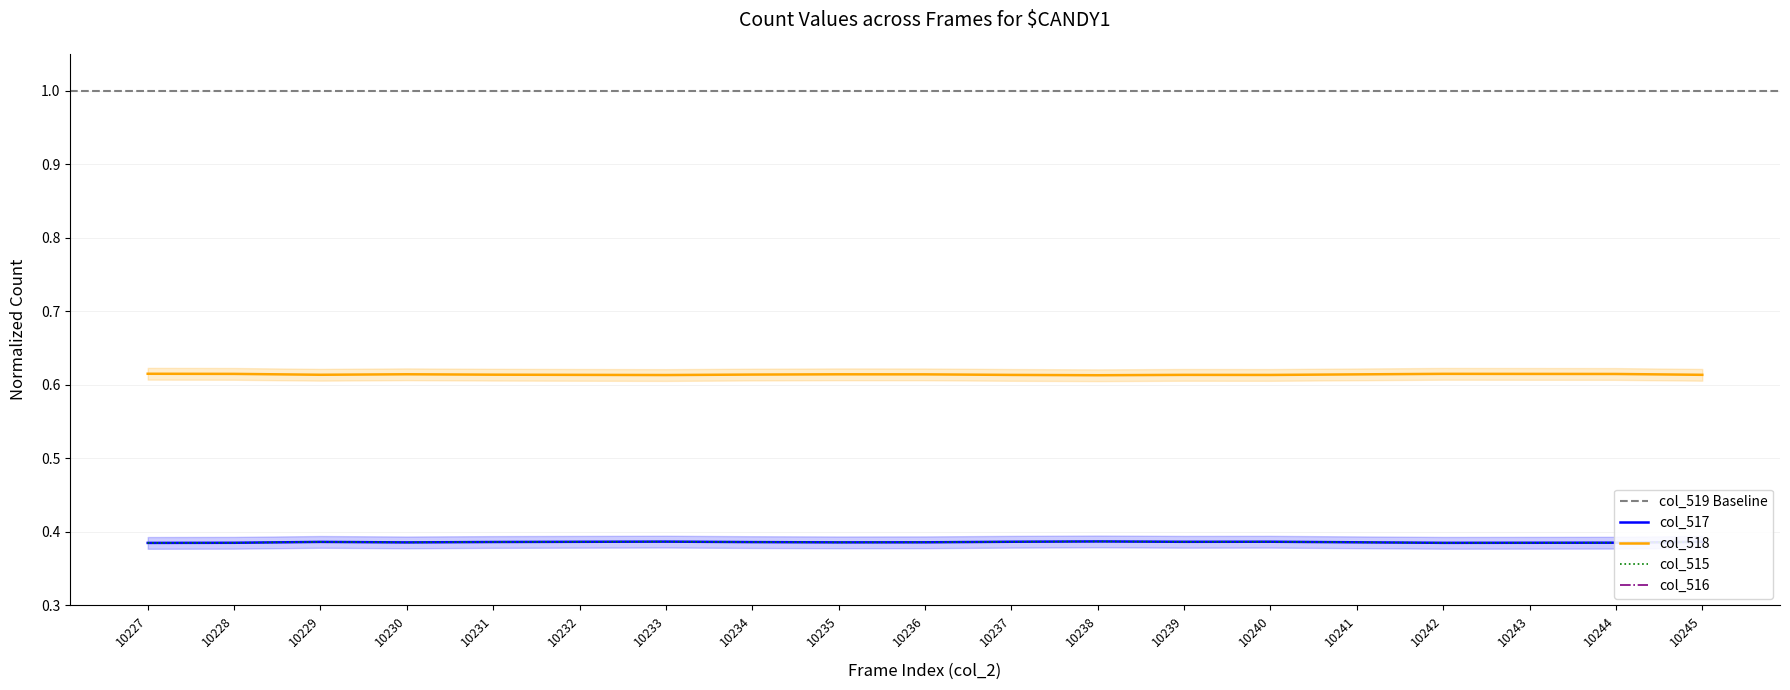

Does the chart have visible grid lines?

Yes